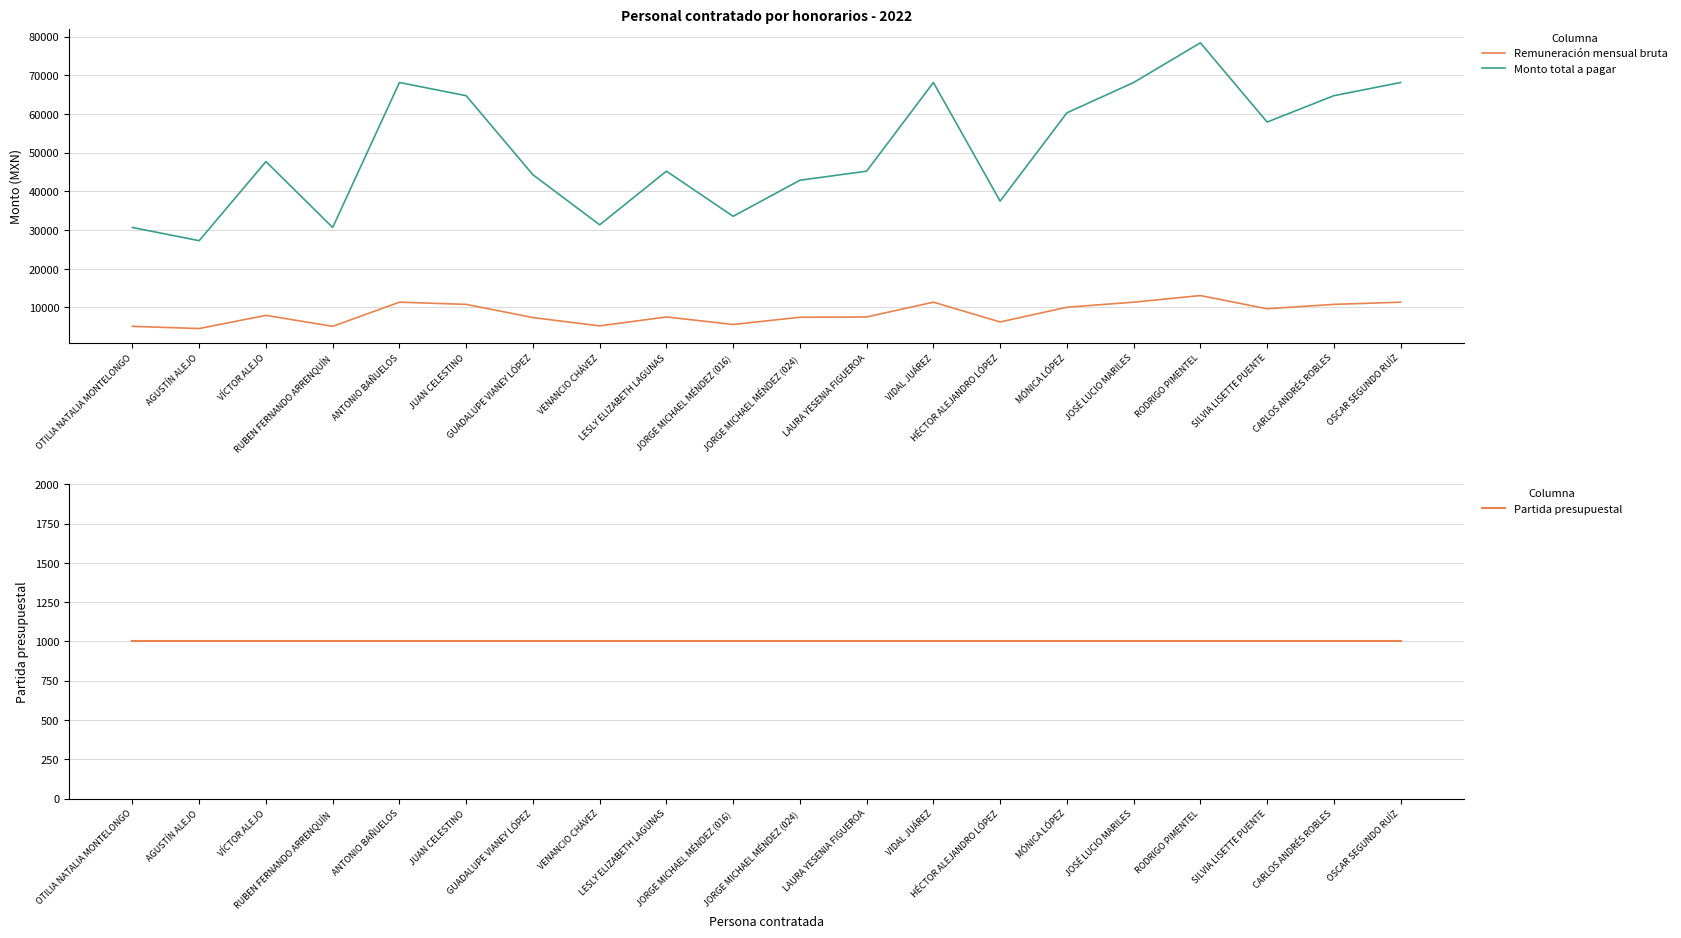

Reading left to right, what are all the values shown in this chart?

Remuneración mensual bruta: OTILIA NATALIA MONTELONGO=5110	AGUSTÍN ALEJO=4542	VÍCTOR ALEJO=7949	RUBEN FERNANDO ARRENQUÍN=5110	ANTONIO BAÑUELOS=11356	JUAN CELESTINO=10788	GUADALUPE VIANEY LÓPEZ=7381	VENANCIO CHÁVEZ=5226	LESLY ELIZABETH LAGUNAS=7536	JORGE MICHAEL MÉNDEZ (016)=5592	JORGE MICHAEL MÉNDEZ (024)=7456	LAURA YESENIA FIGUEROA=7536	VIDAL JUÁREZ=11356	HÉCTOR ALEJANDRO LÓPEZ=6246	MÓNICA LÓPEZ=10048	JOSÉ LUCIO MARILES=11356	RODRIGO PIMENTEL=13065	SILVIA LISETTE PUENTE=9652	CARLOS ANDRÉS ROBLES=10788	OSCAR SEGUNDO RUÍZ=11356
Monto total a pagar: OTILIA NATALIA MONTELONGO=30660	AGUSTÍN ALEJO=27253	VÍCTOR ALEJO=47694	RUBEN FERNANDO ARRENQUÍN=30660	ANTONIO BAÑUELOS=68134	JUAN CELESTINO=64727	GUADALUPE VIANEY LÓPEZ=44287	VENANCIO CHÁVEZ=31356	LESLY ELIZABETH LAGUNAS=45216	JORGE MICHAEL MÉNDEZ (016)=33553	JORGE MICHAEL MÉNDEZ (024)=42873	LAURA YESENIA FIGUEROA=45216	VIDAL JUÁREZ=68134	HÉCTOR ALEJANDRO LÓPEZ=37474	MÓNICA LÓPEZ=60288	JOSÉ LUCIO MARILES=68134	RODRIGO PIMENTEL=78390	SILVIA LISETTE PUENTE=57914	CARLOS ANDRÉS ROBLES=64727	OSCAR SEGUNDO RUÍZ=68134
Partida presupuestal: OTILIA NATALIA MONTELONGO=1000	AGUSTÍN ALEJO=1000	VÍCTOR ALEJO=1000	RUBEN FERNANDO ARRENQUÍN=1000	ANTONIO BAÑUELOS=1000	JUAN CELESTINO=1000	GUADALUPE VIANEY LÓPEZ=1000	VENANCIO CHÁVEZ=1000	LESLY ELIZABETH LAGUNAS=1000	JORGE MICHAEL MÉNDEZ (016)=1000	JORGE MICHAEL MÉNDEZ (024)=1000	LAURA YESENIA FIGUEROA=1000	VIDAL JUÁREZ=1000	HÉCTOR ALEJANDRO LÓPEZ=1000	MÓNICA LÓPEZ=1000	JOSÉ LUCIO MARILES=1000	RODRIGO PIMENTEL=1000	SILVIA LISETTE PUENTE=1000	CARLOS ANDRÉS ROBLES=1000	OSCAR SEGUNDO RUÍZ=1000